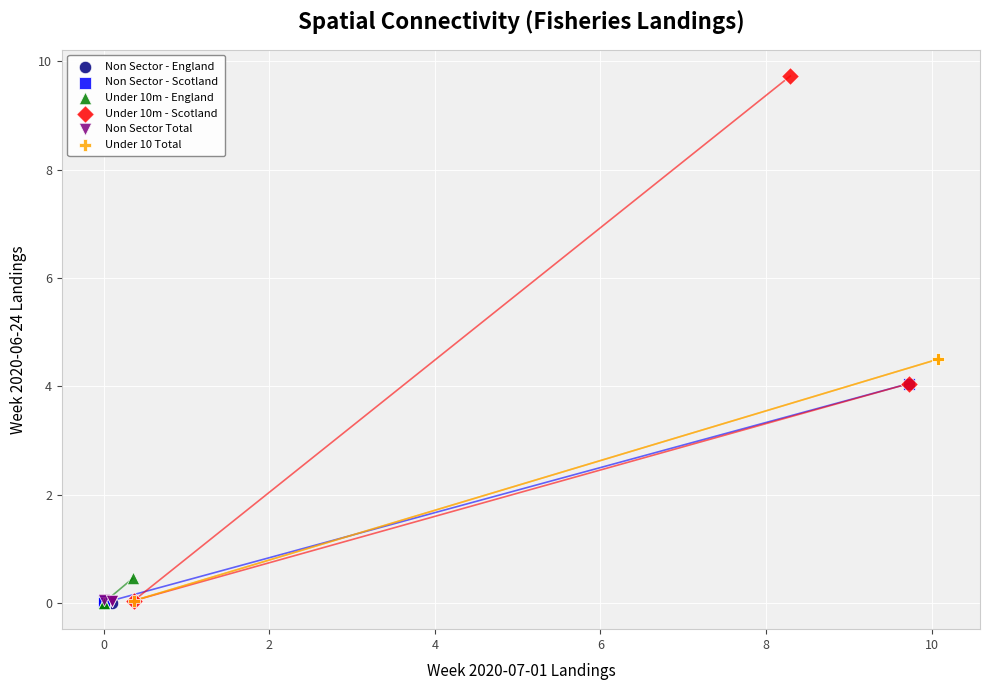

Which series contains the highest Y value?

Under 10m - Scotland